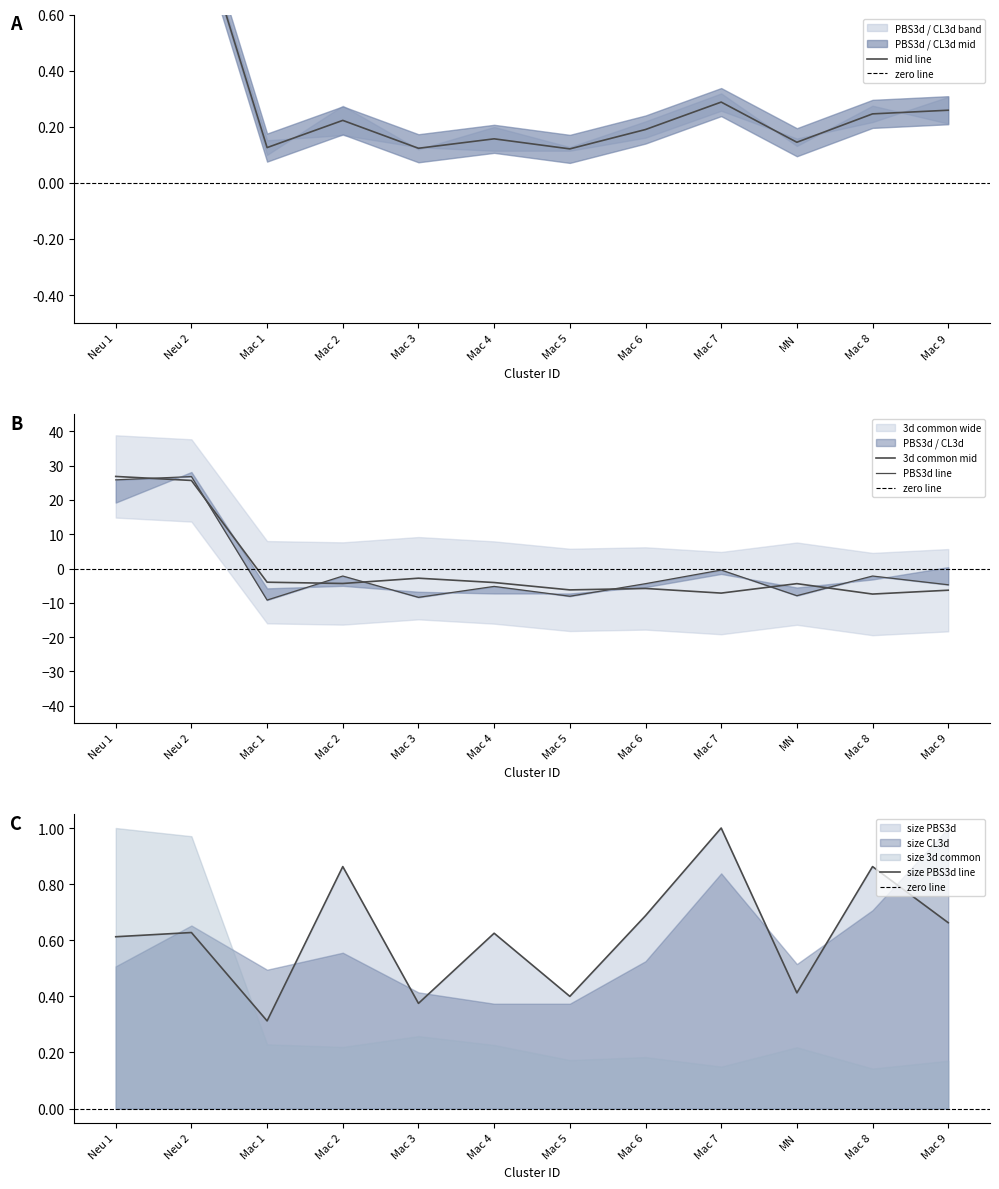

Does the chart have visible grid lines?

No